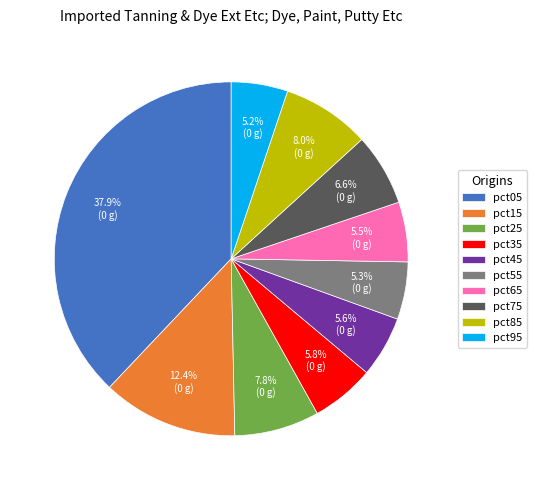

What portion of the pie excludes pct75?

93.4%